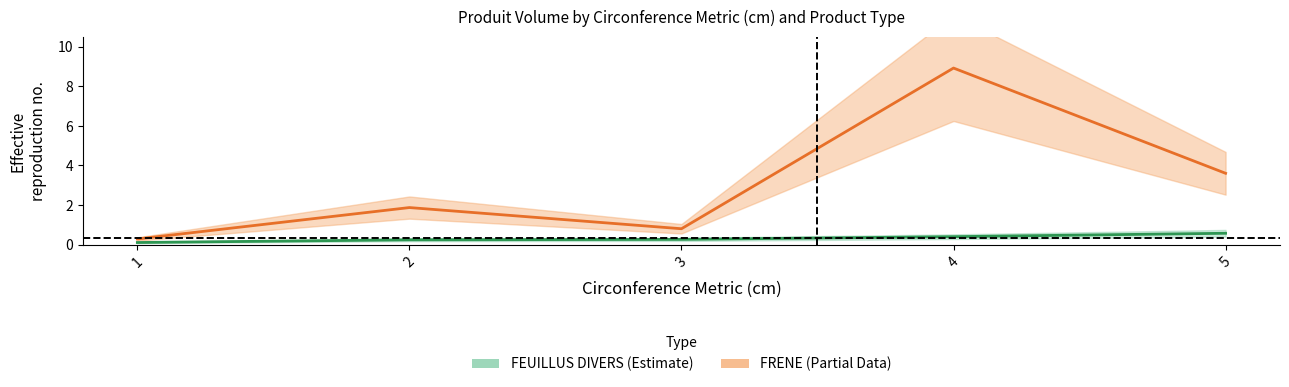

What is the total value across all series at 3?

1.1